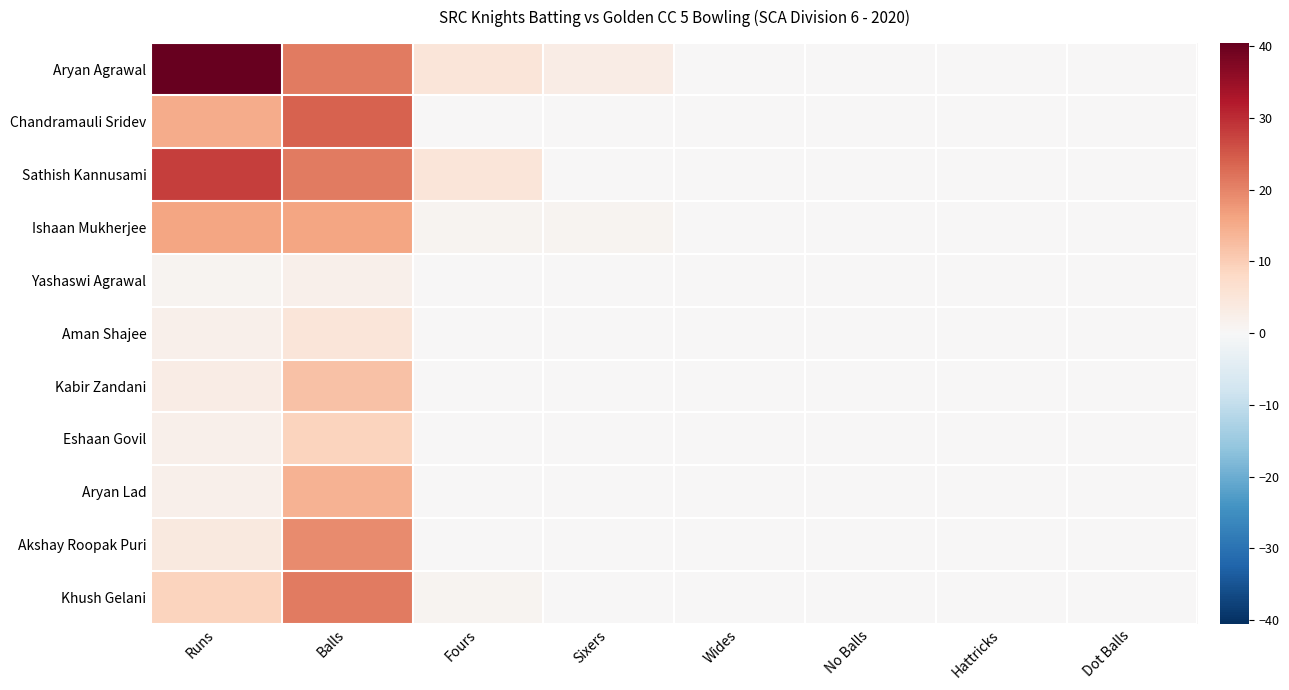

Which category has the lowest value across all series?

Wides